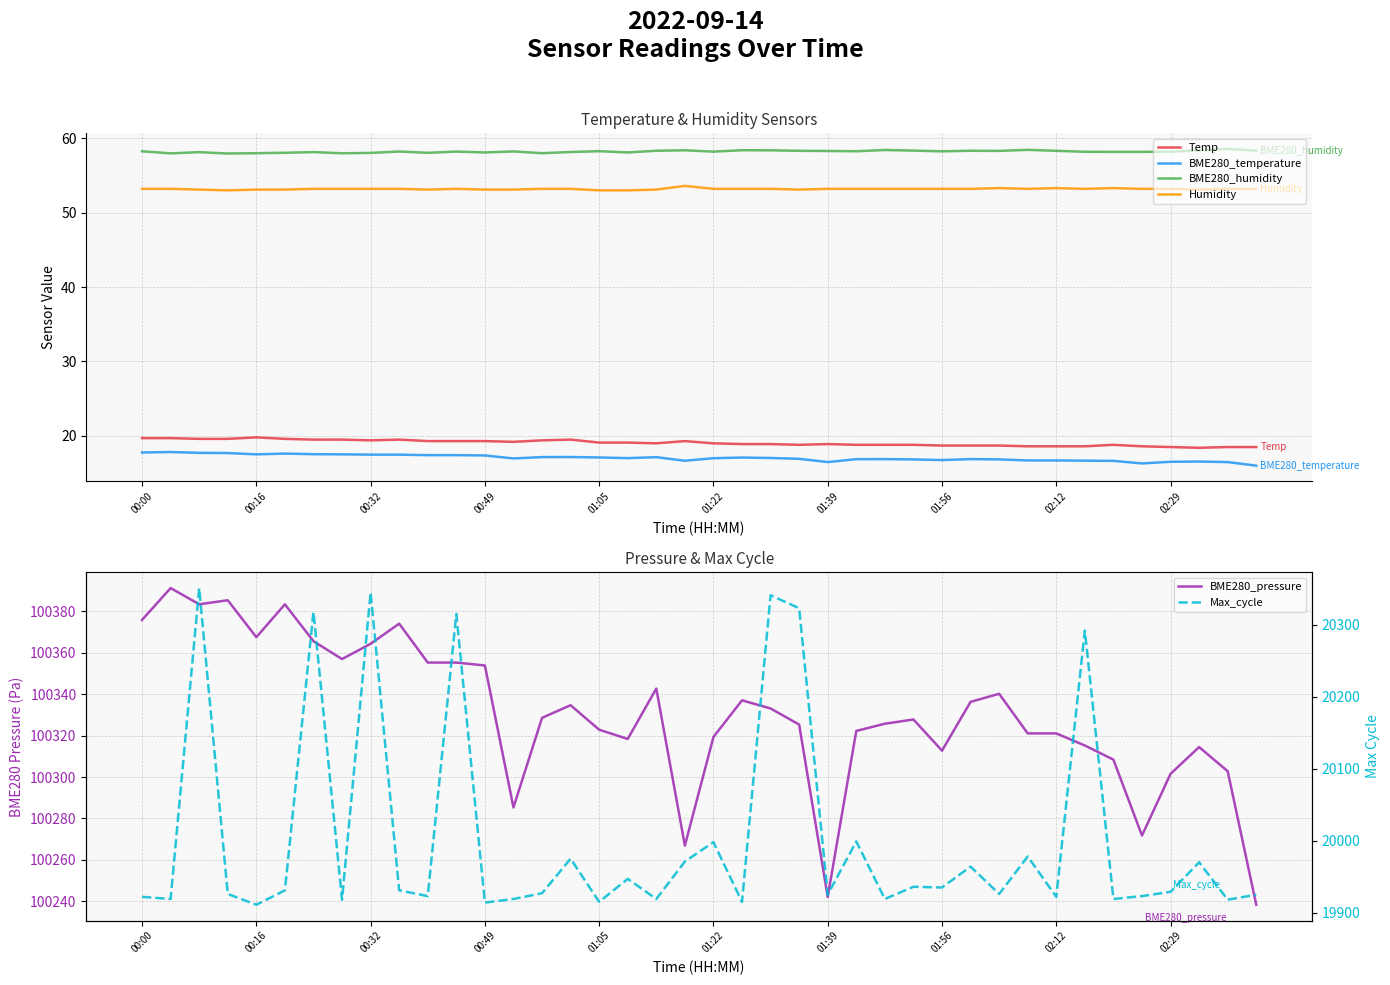

What is the label of the 27th point from the left?

26